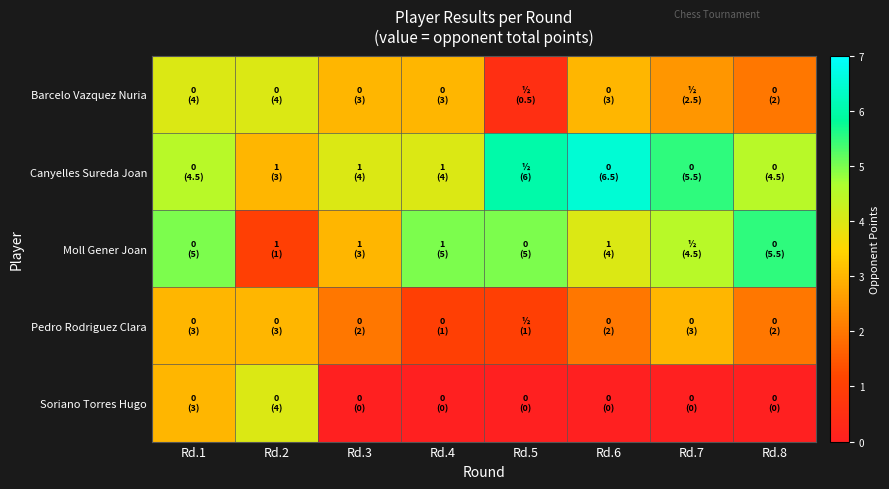

List the series in order of their peak value, lowest first.

Pedro Rodriguez Clara, Barcelo Vazquez Nuria, Soriano Torres Hugo, Moll Gener Joan, Canyelles Sureda Joan